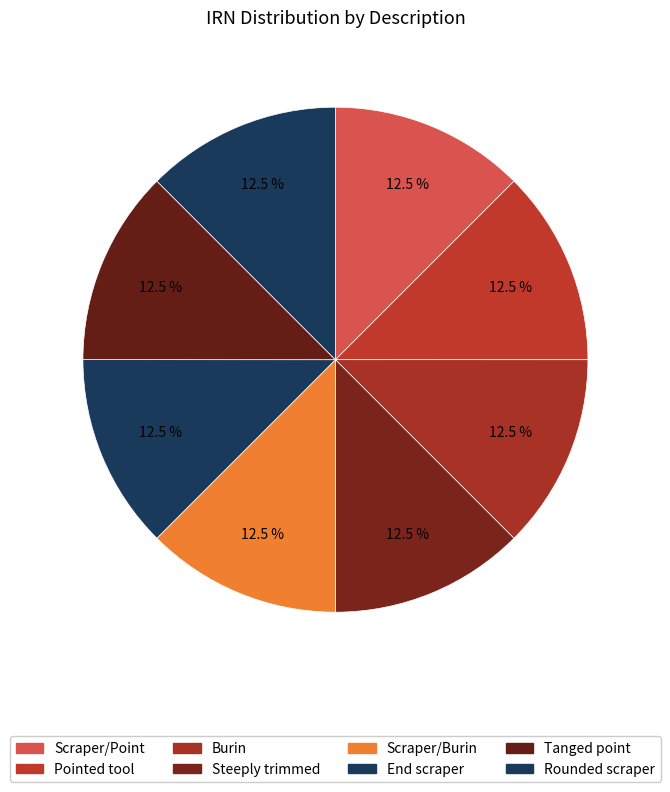

How many slices are in this pie chart?

8